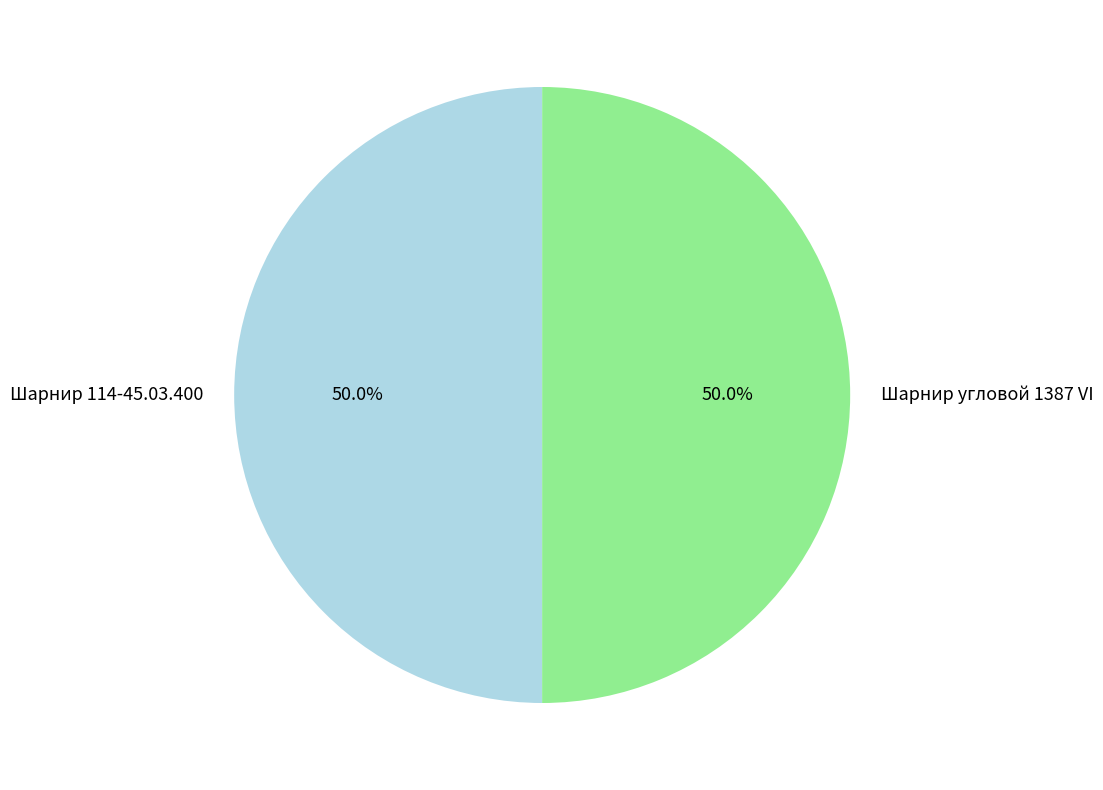

What portion of the pie excludes Шарнир 114-45.03.400?

50.0%